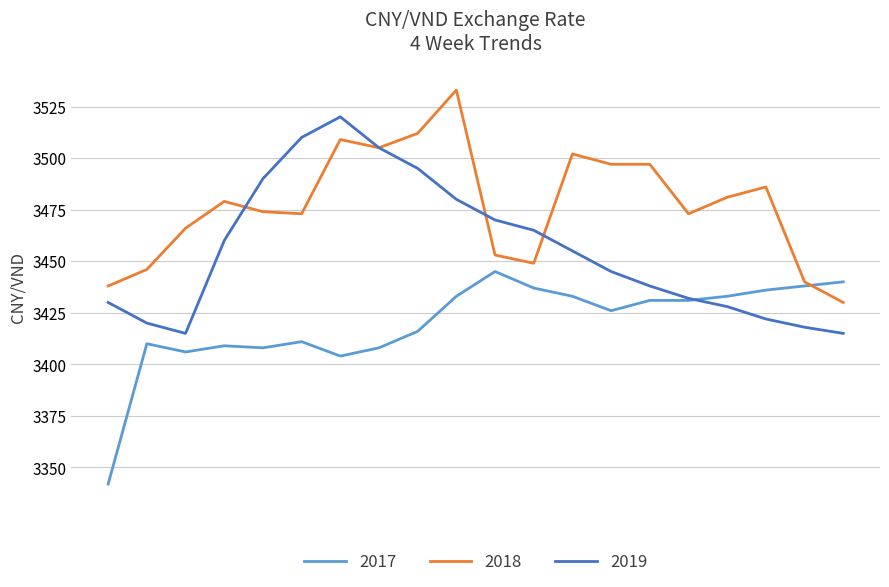

List the series in order of their peak value, lowest first.

2017, 2019, 2018